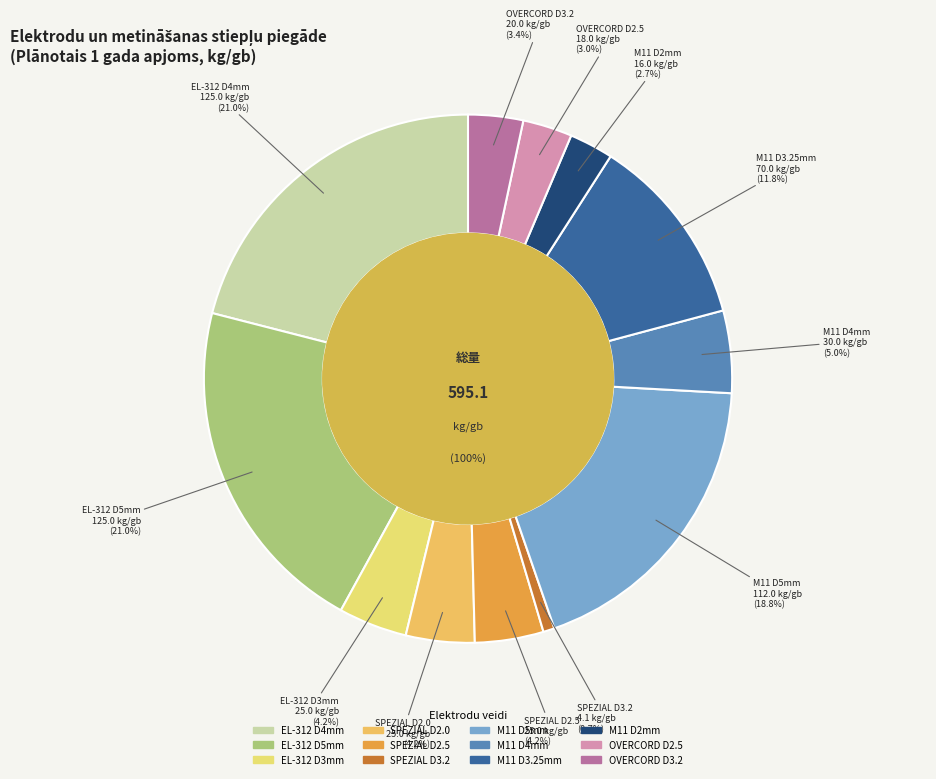

The ELEKTRODI OVERCORD D 2.5X350 slice represents 1% of the pie. True or false?

False